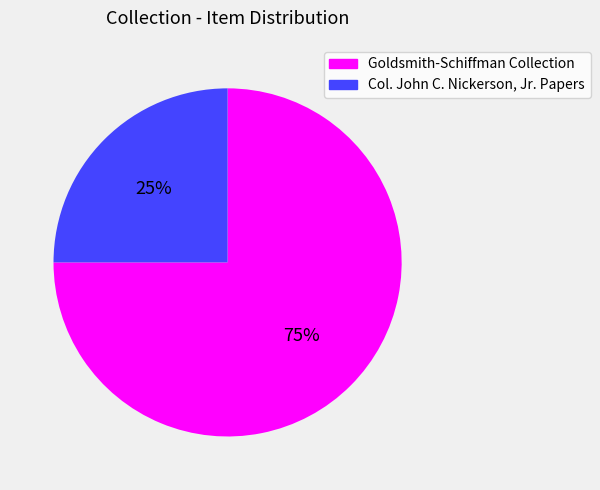

Is there any slice that represents more than half of the pie?

Yes